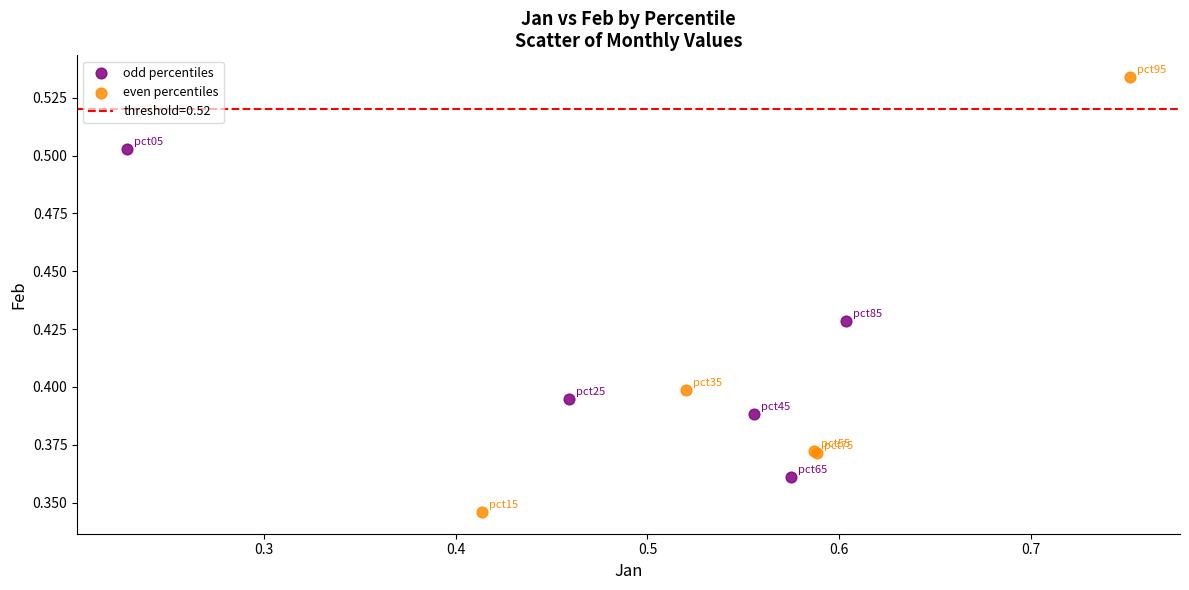

Which series reaches the minimum Y coordinate?

even percentiles